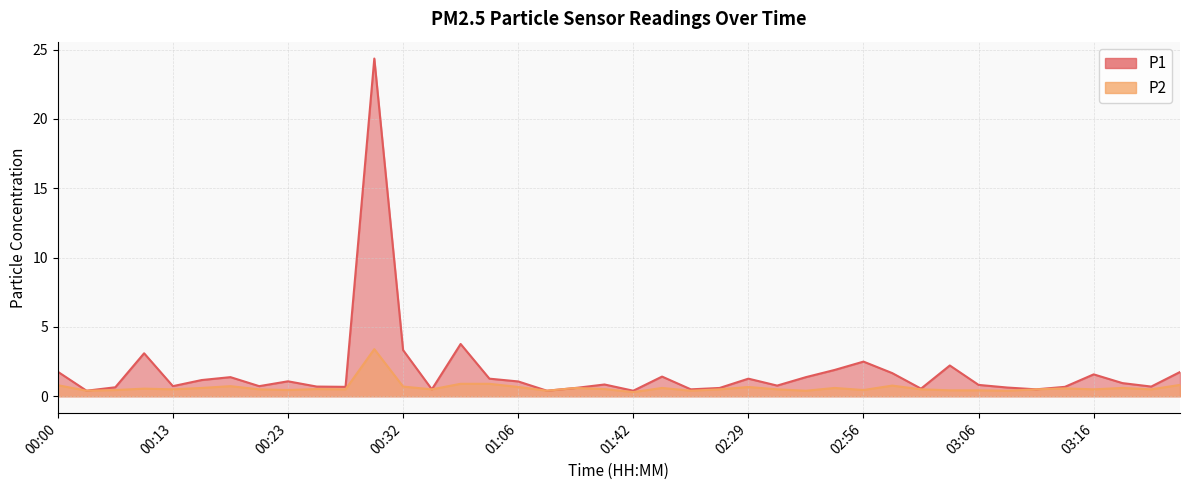

True or false: P1 and P2 intersect in this chart.

False